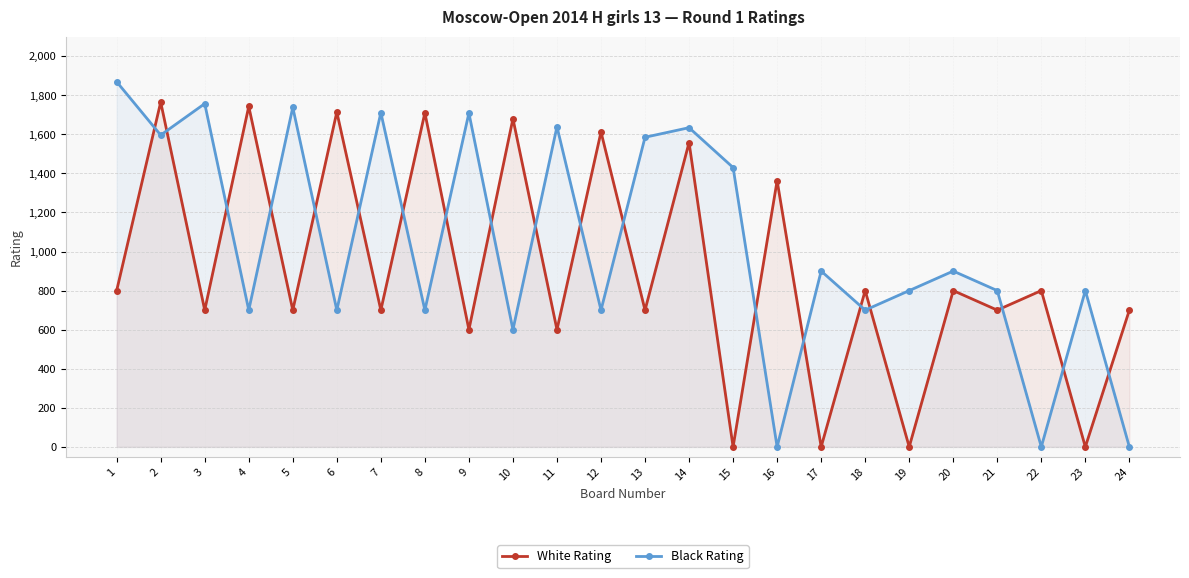

How many times do Black Rating and White Rating cross each other?

19